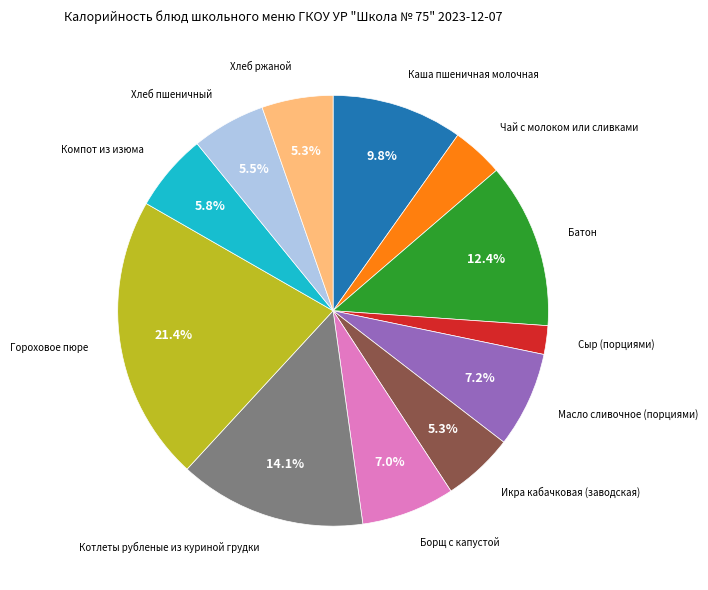

Is there a majority slice in this chart?

No